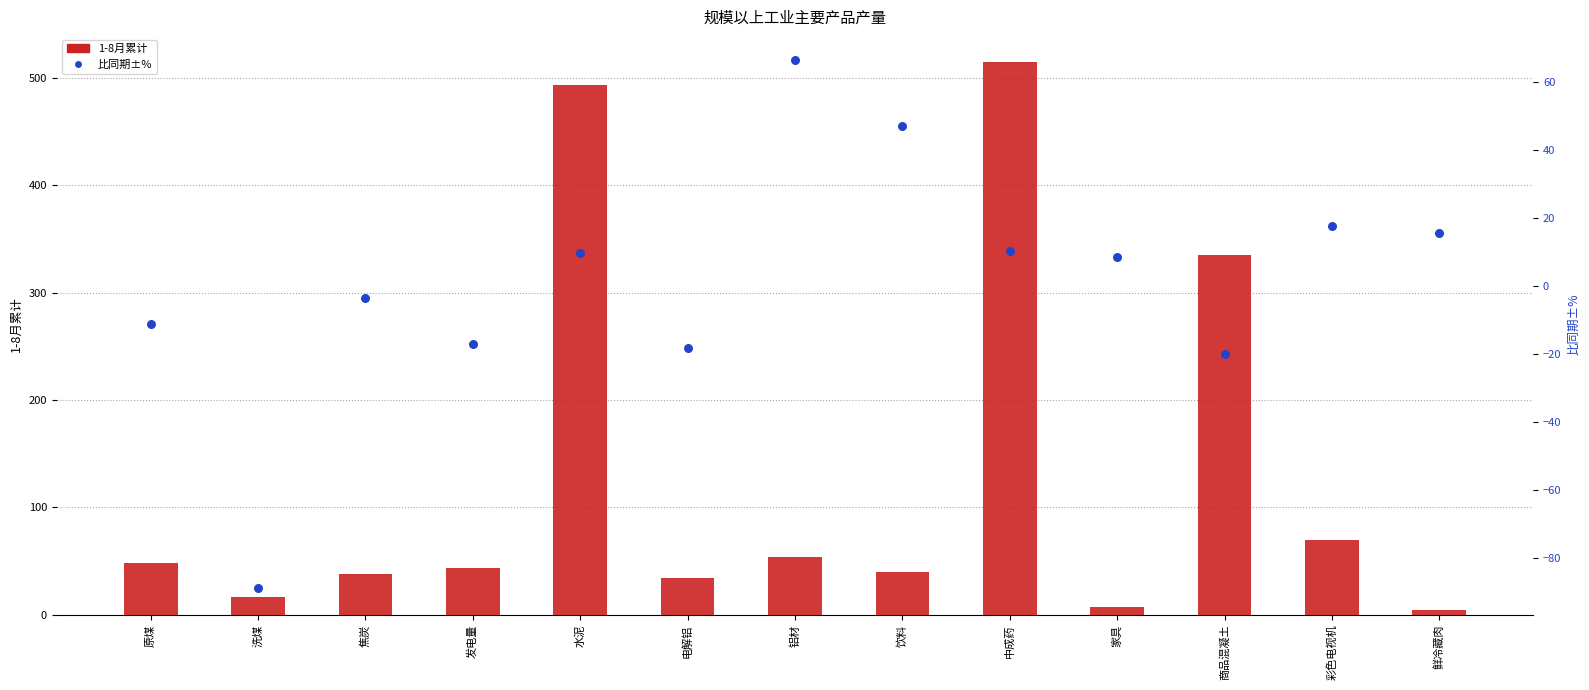

Which series reaches the maximum Y coordinate?

1-8月累计